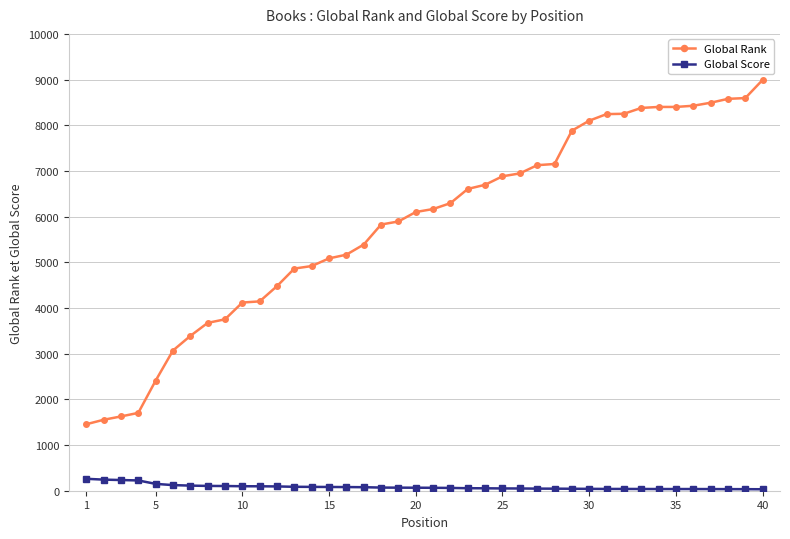

How many values in the Global Rank series are below 6166?

20